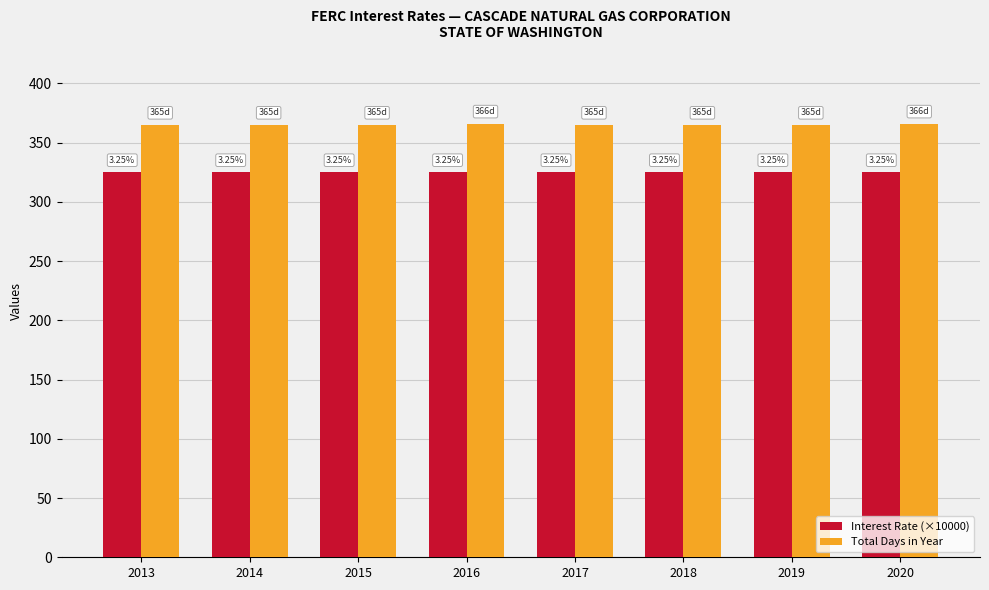

How many bars are there in each group?

2